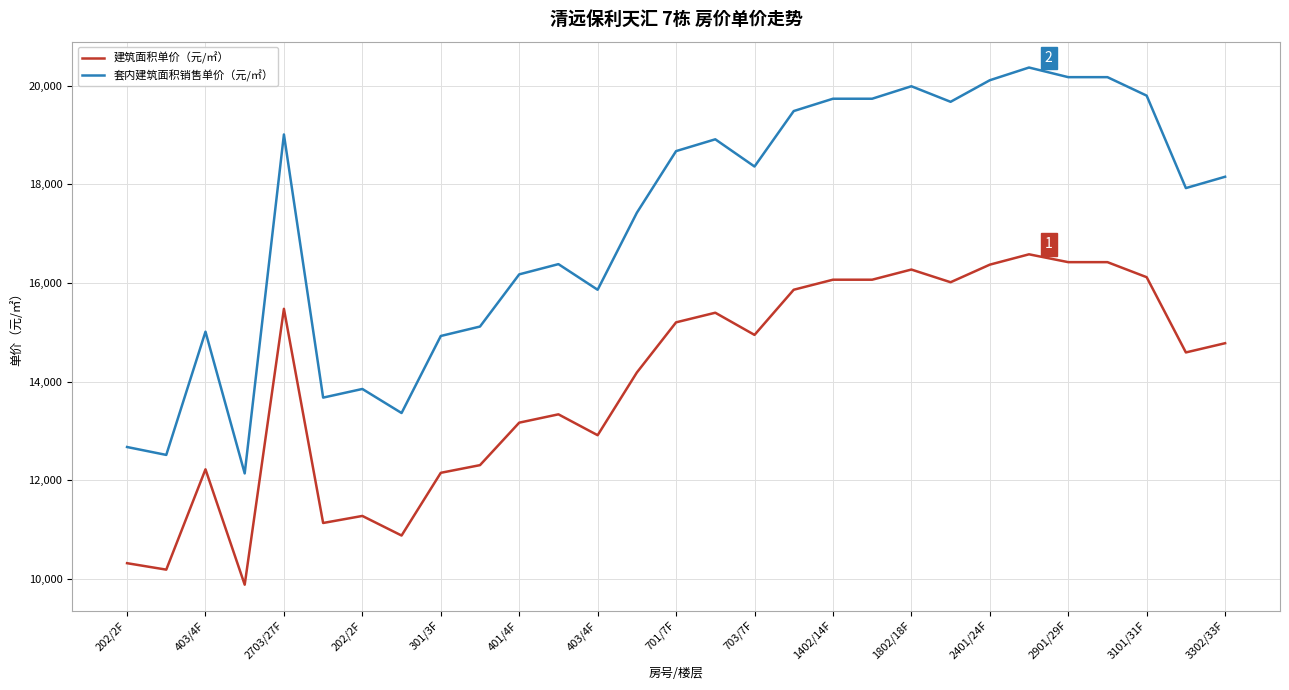

How many lines are shown in the chart?

2